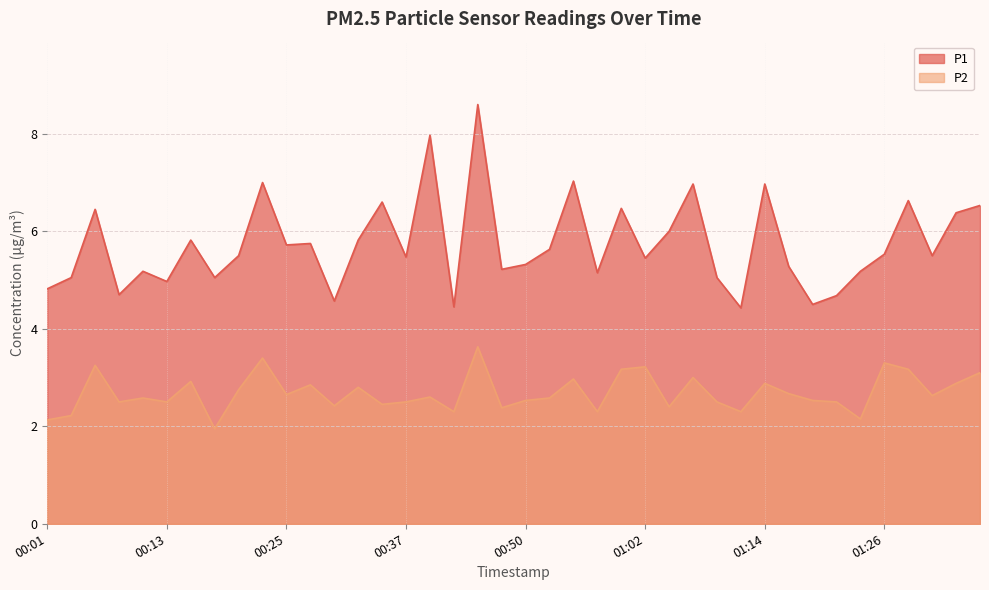

What is the difference between the P1 values at 01:14 and 00:20?

1.5